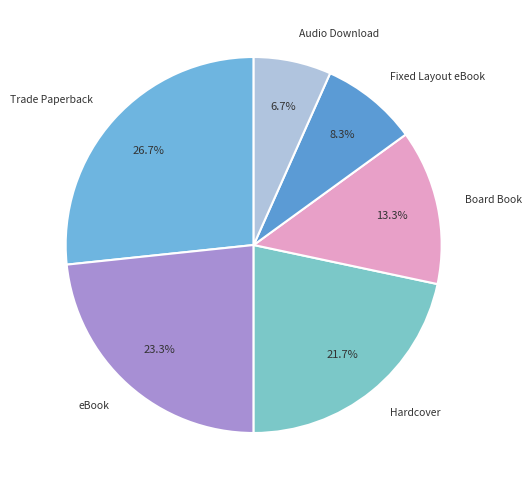

What percentage is the Board Book slice, to the nearest percent?

13%